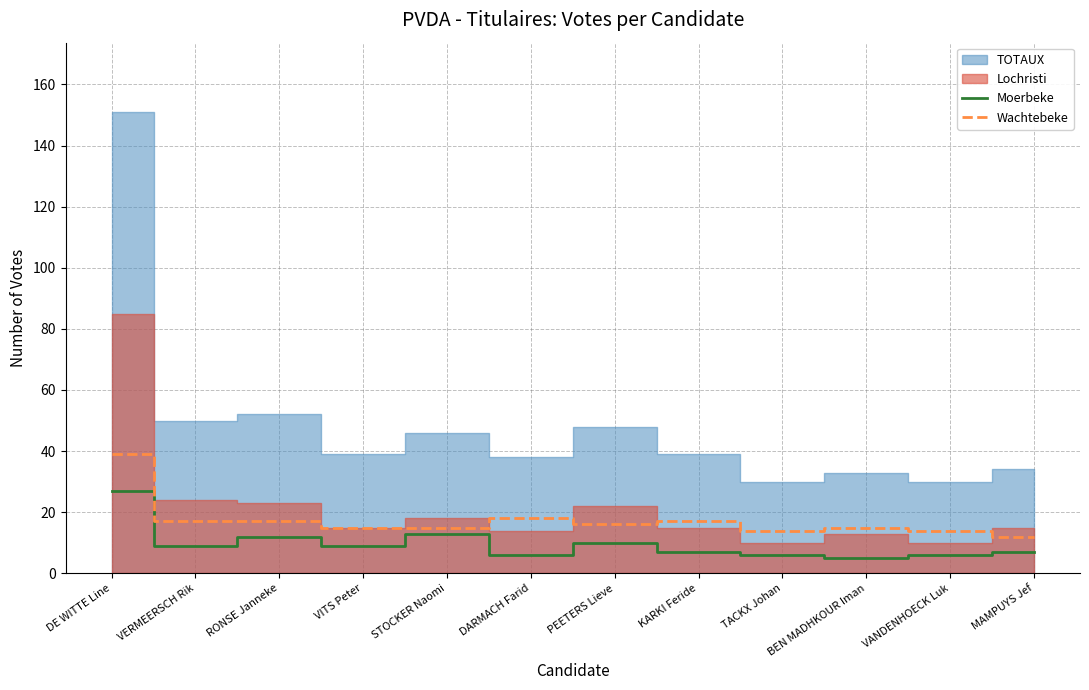

Is the value of Moerbeke at KARKI Feride greater than the value of Wachtebeke at MAMPUYS Jef?

No